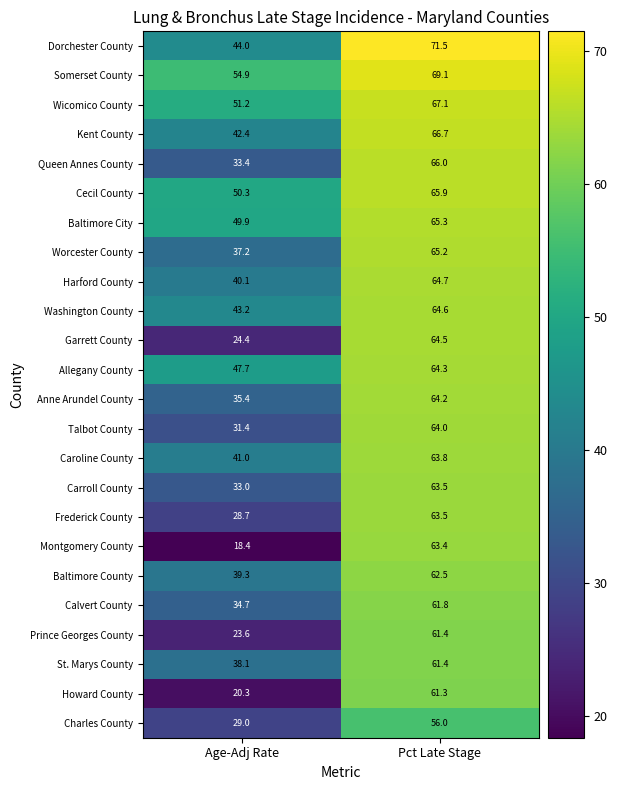

What is the minimum value shown in the chart?

18.4